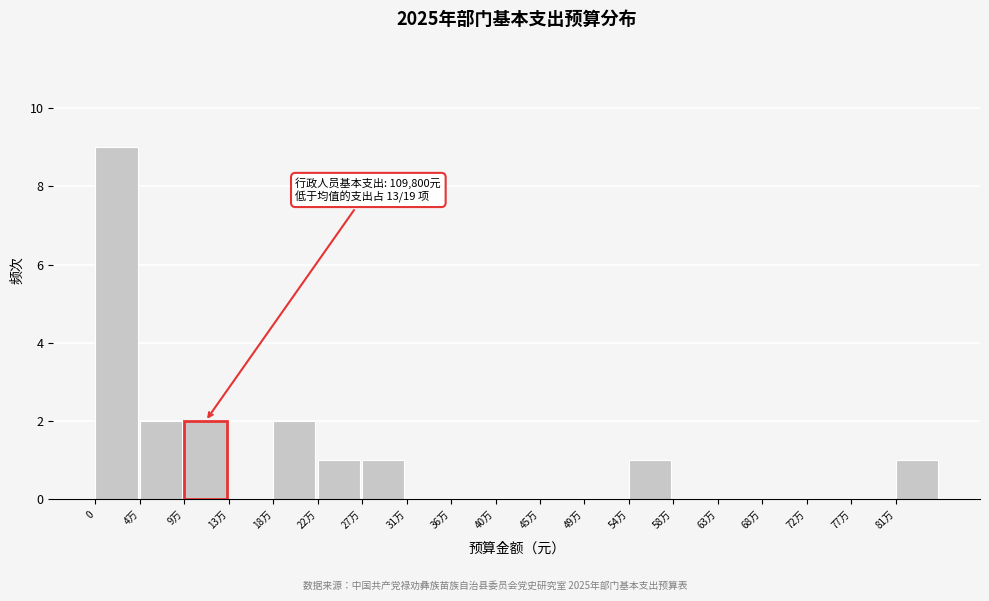

What is the maximum value shown in the chart?

9